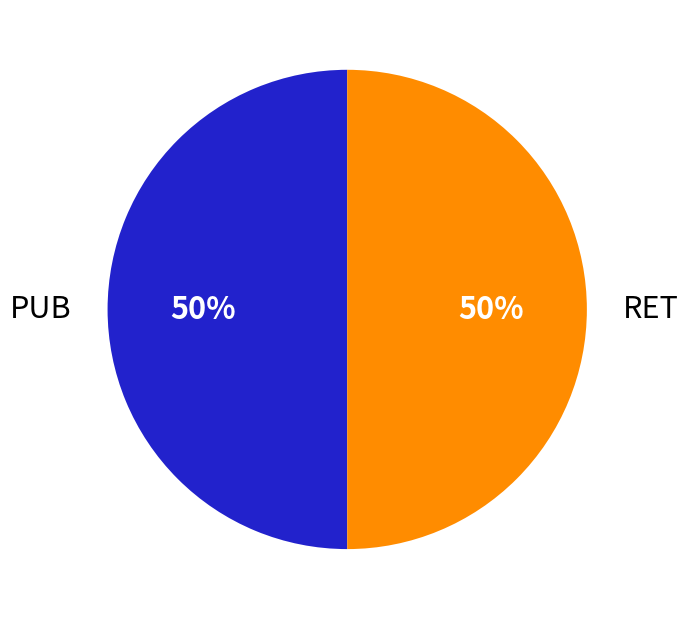

Is it true that RET is 50% of the pie?

True